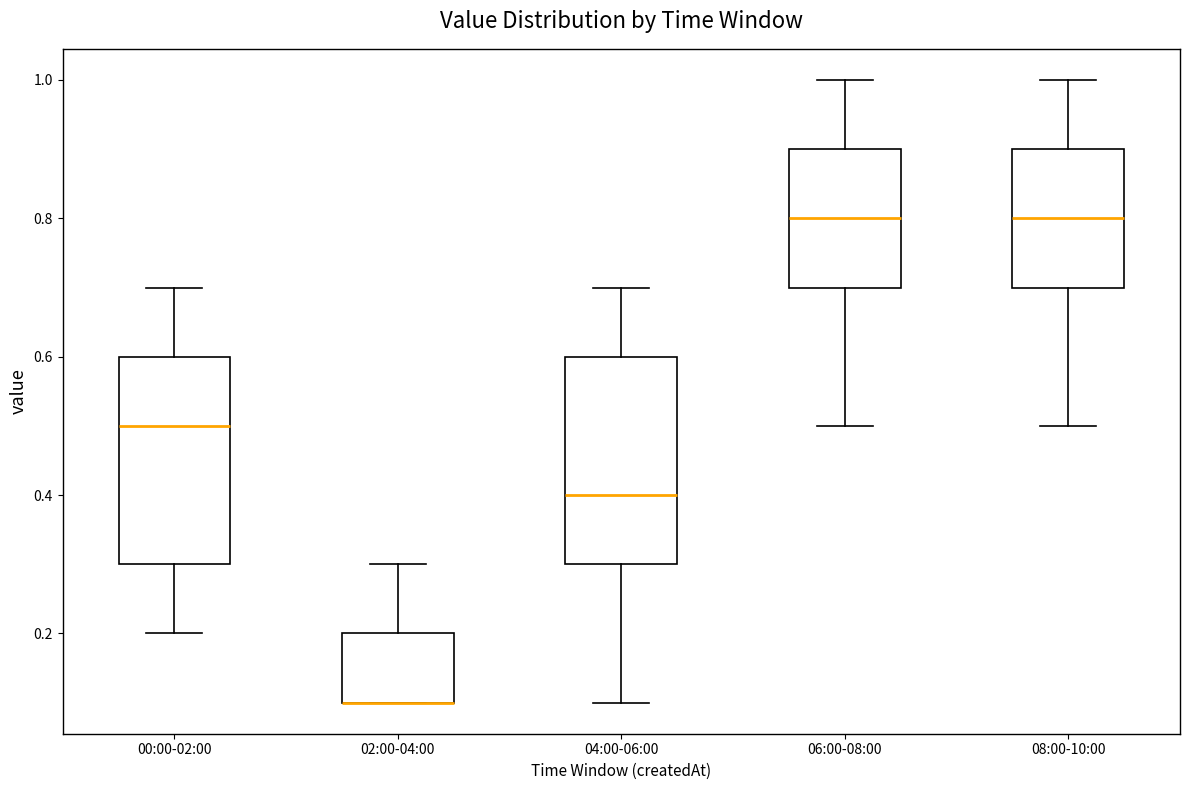

Reading left to right, transcribe this box plot: for each box, give where its median line is, the range the box spans, and where its two whiskers end, as read against the y-axis. The values are not printed on the chart, so give them approximately, as read against the axis.

00:00-02:00: median 0.5, box 0.3 to 0.6, whiskers 0.2 to 0.7
02:00-04:00: median 0.1 (drawn on the box's lower edge), box 0.1 to 0.2, whiskers 0.1 to 0.3
04:00-06:00: median 0.4, box 0.3 to 0.6, whiskers 0.1 to 0.7
06:00-08:00: median 0.8, box 0.7 to 0.9, whiskers 0.5 to 1.0
08:00-10:00: median 0.8, box 0.7 to 0.9, whiskers 0.5 to 1.0